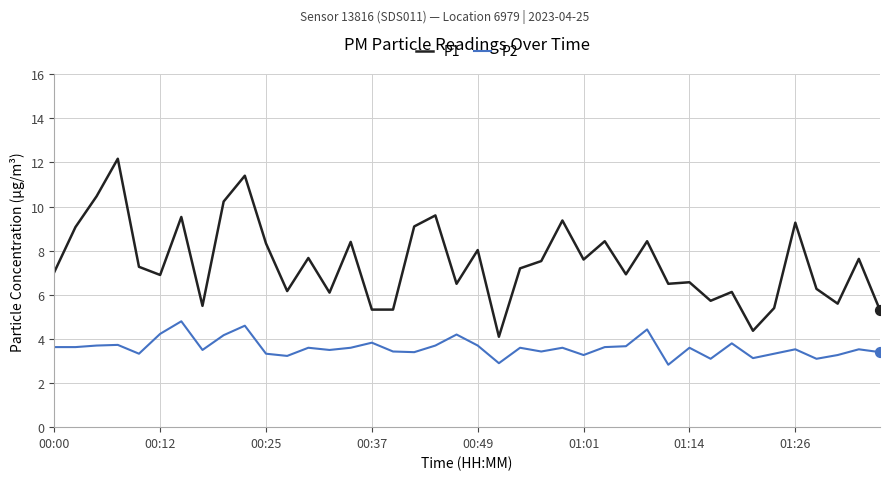

Which series has the largest range (max minus min)?

P1